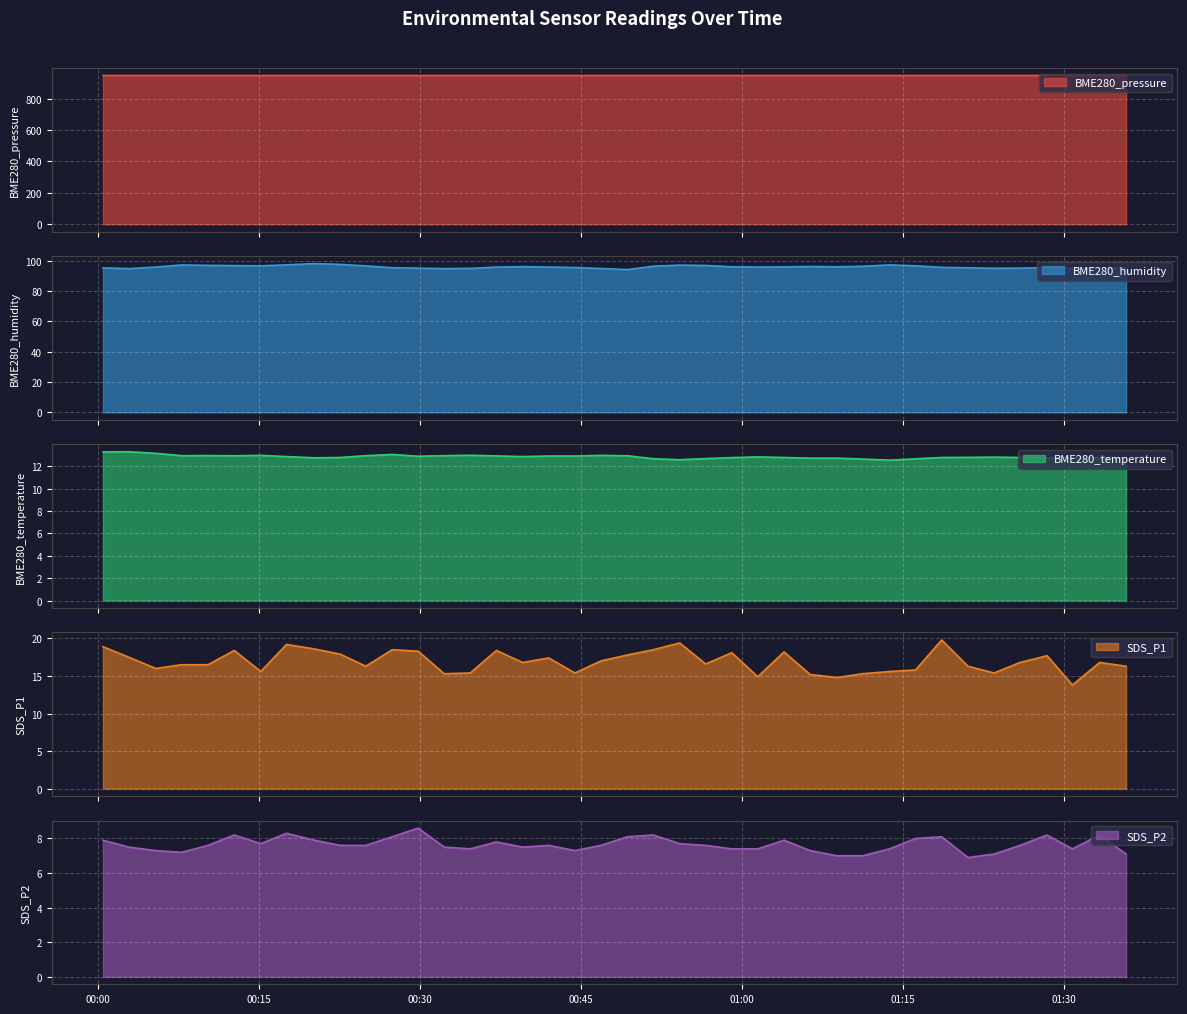

What is the average value of the SDS_P1 series?

16.9